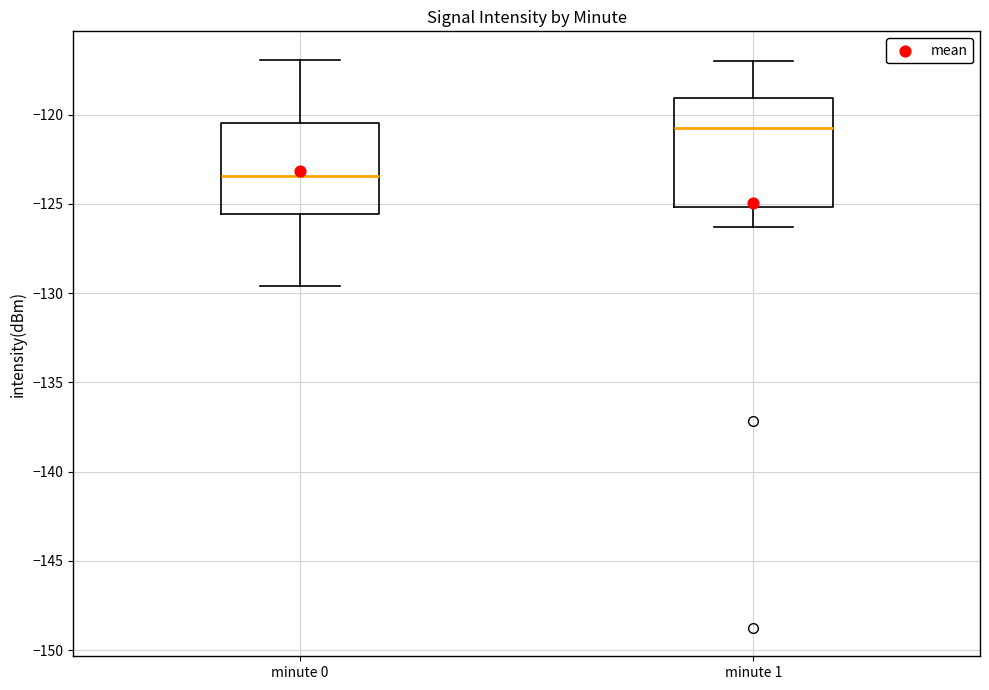

Which box's median line is the lowest?

minute 0